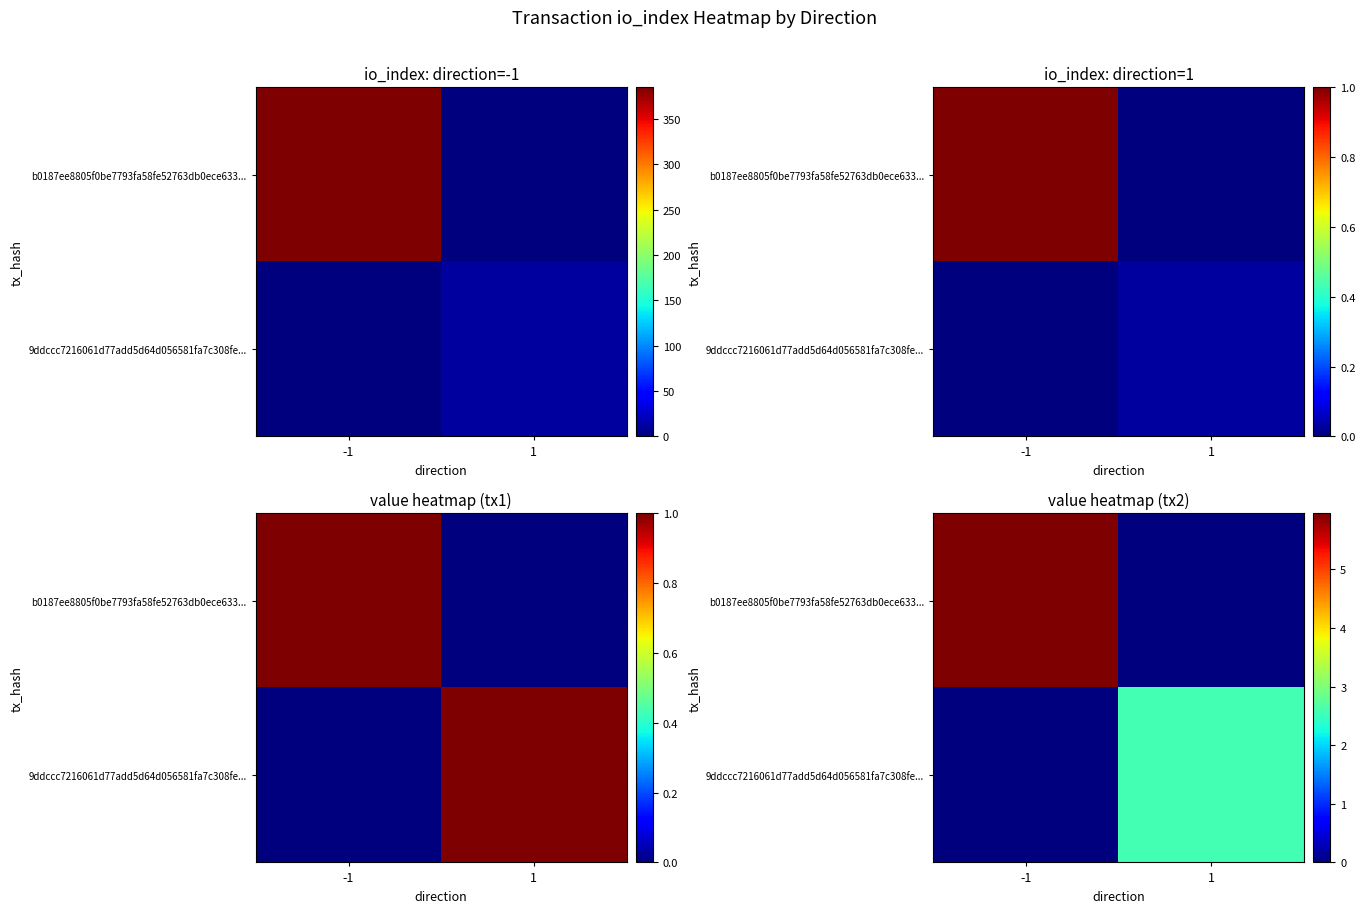

How many values in the 9ddccc7216061d77add5d64d056581fa7c308fe... series exceed 2?

1